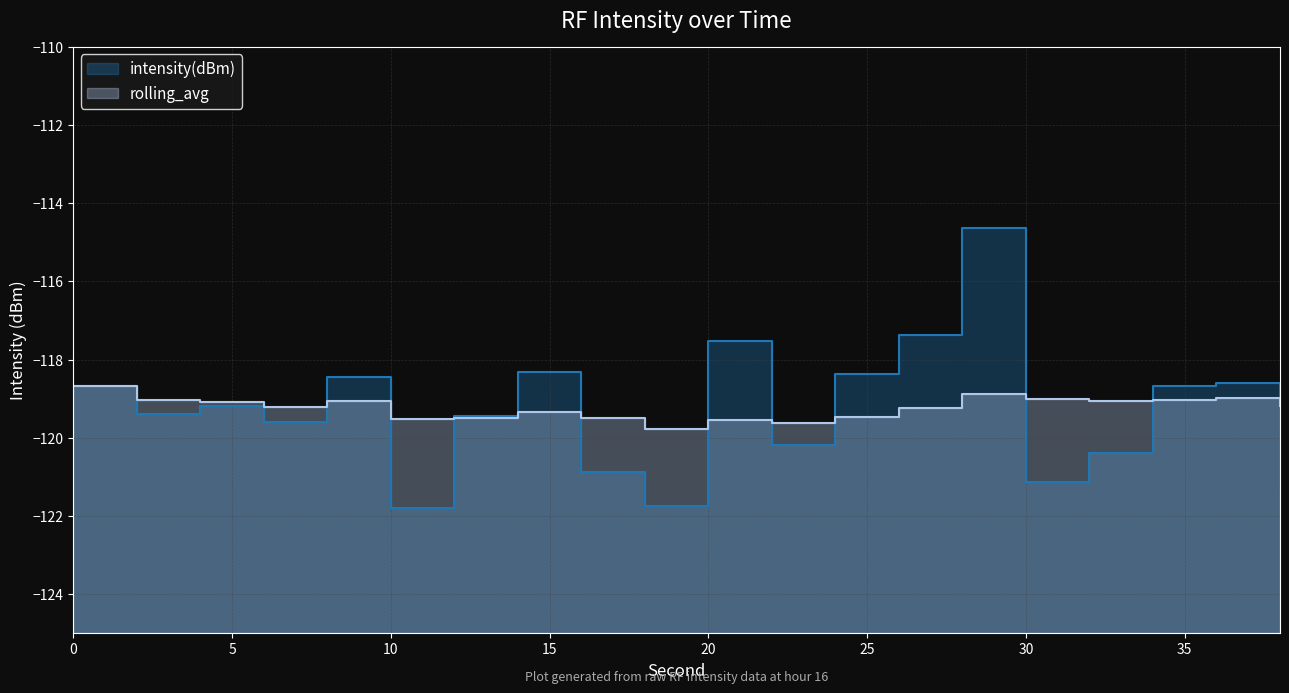

Which label corresponds to the smallest value in the chart?

10